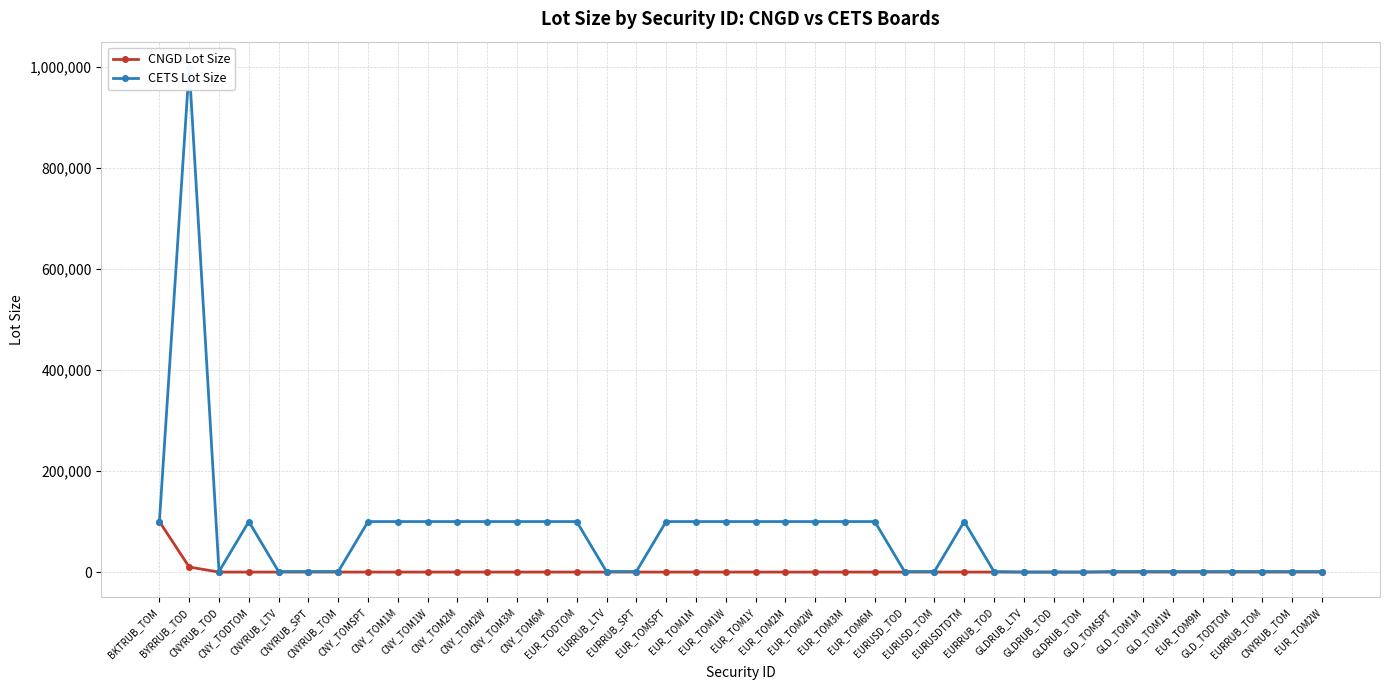

Reading left to right, extract all data points from this chart.

CNGD Lot Size: 100000	10000	1	1	1	1	1	1	1	1	1	1	1	1	1	1	1	1	1	1	1	1	1	1	1	1	1	1	1	1	1	1	1	1	1	1	1	1	1	1
CETS Lot Size: 100000	1000000	1000	100000	1000	1000	1000	100000	100000	100000	100000	100000	100000	100000	100000	1000	1000	100000	100000	100000	100000	100000	100000	100000	100000	1000	1000	100000	1000	10	10	10	1000	1000	1000	1000	1000	1000	1000	1000